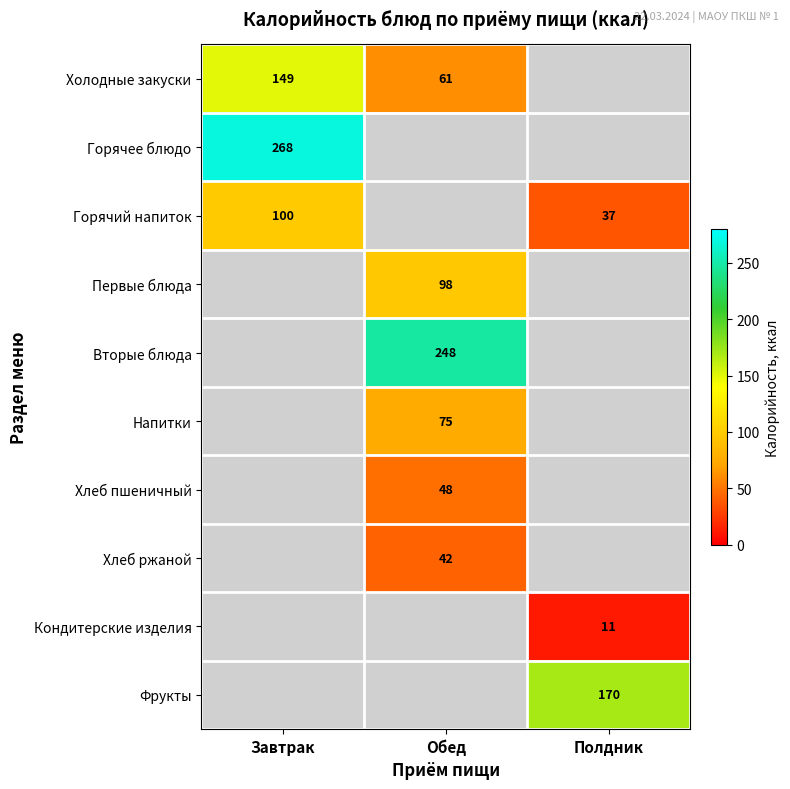

Which has a higher value, Завтрак or Обед?

Завтрак